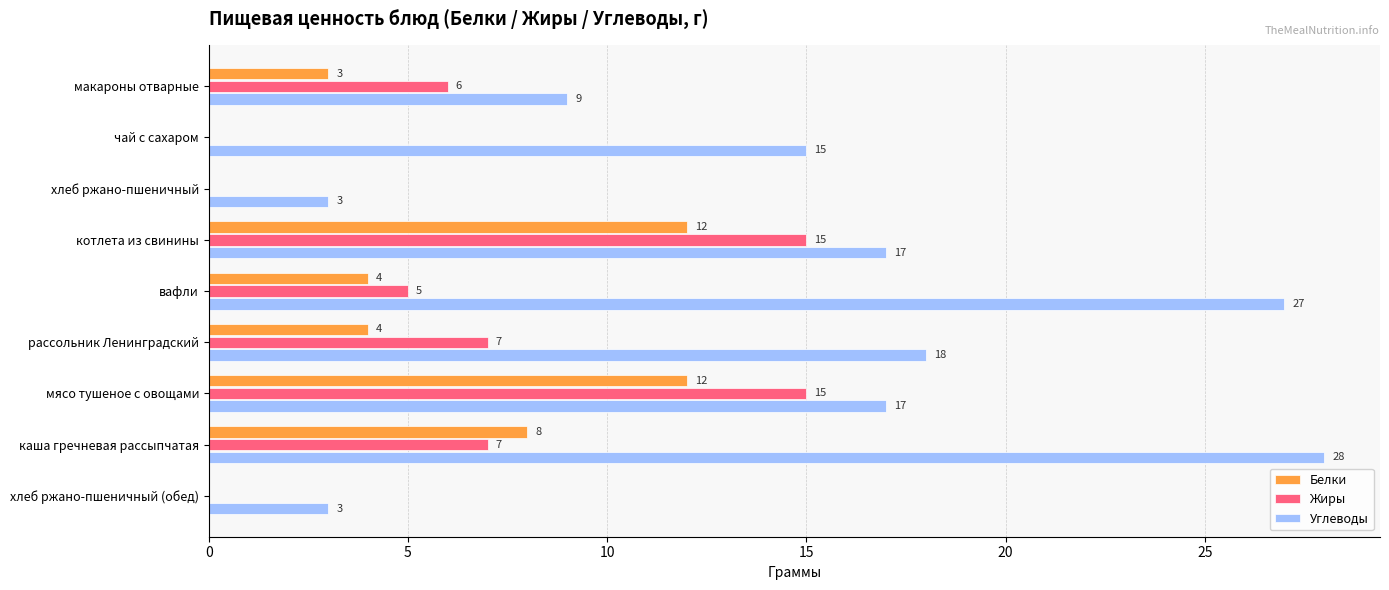

The Белки series shows 5 at макароны отварные. True or false?

False